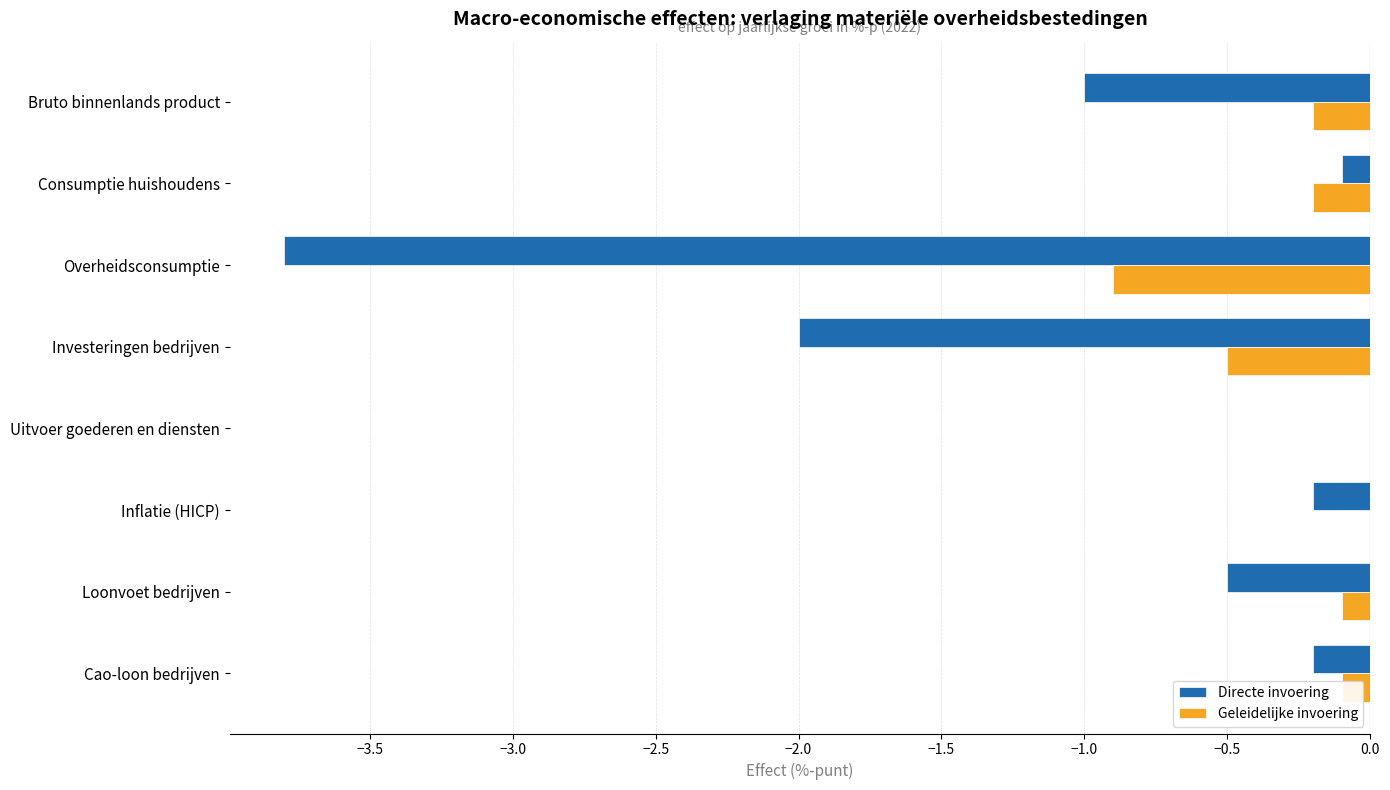

The value of Directe invoering at Loonvoet bedrijven is -0.2. True or false?

False